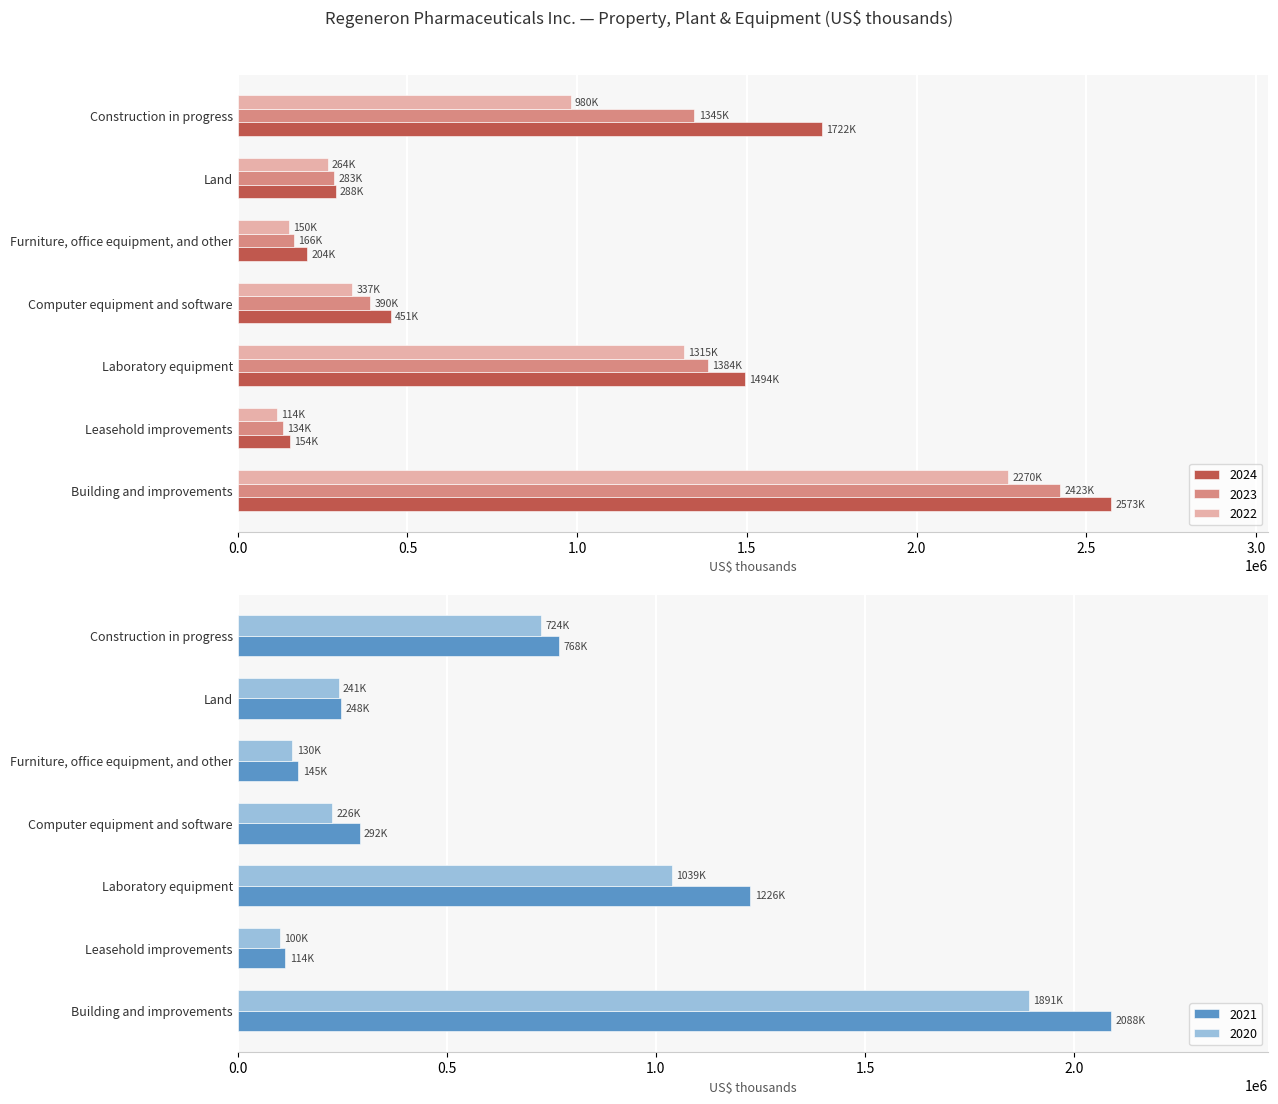

What is the minimum value shown in the chart?

100500